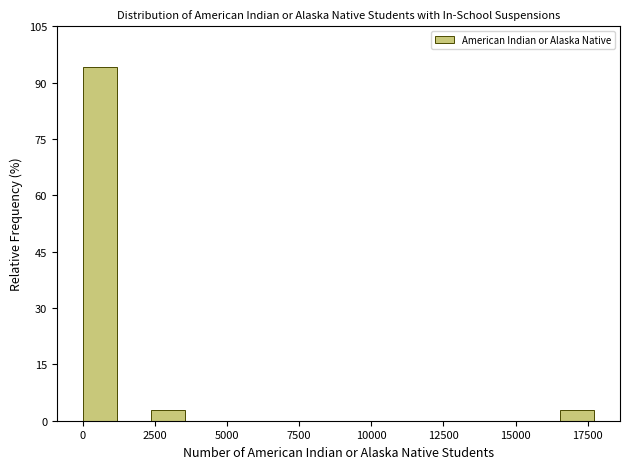

Read against the x-axis, roughly where is the centre of the tallest bar?

500